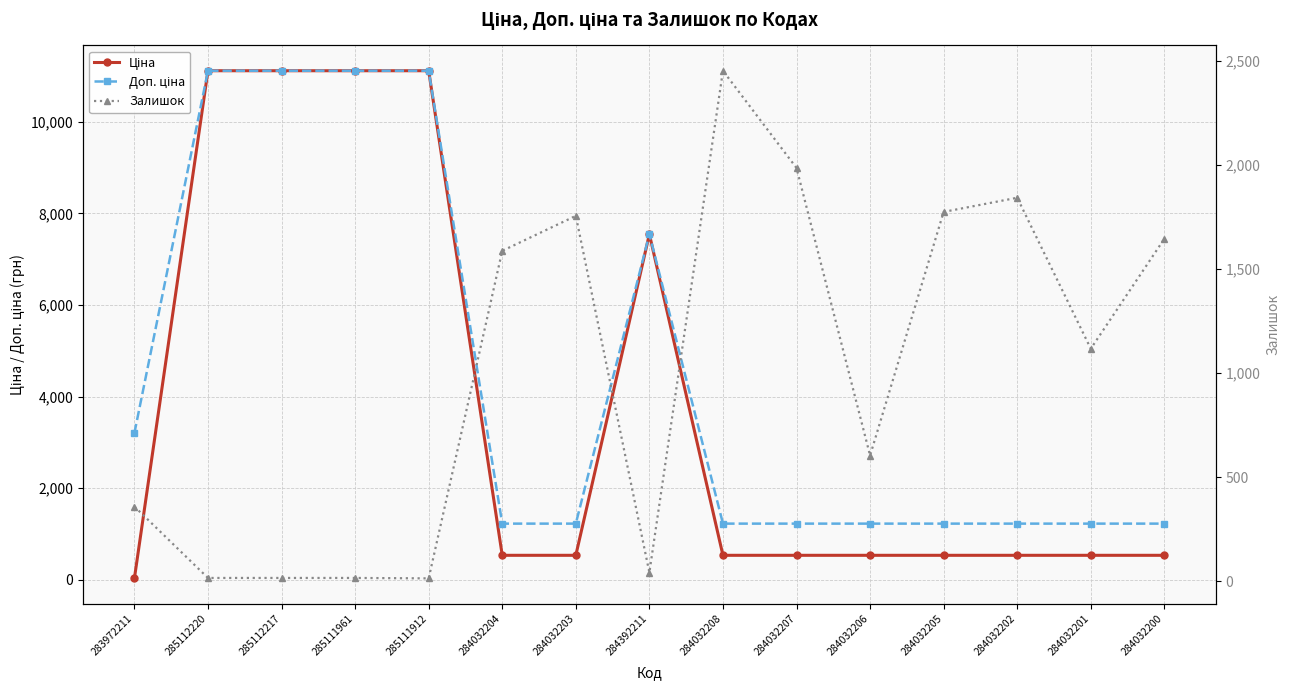

Between 285111961 and 284392211, which series saw the biggest shift?

Ціна